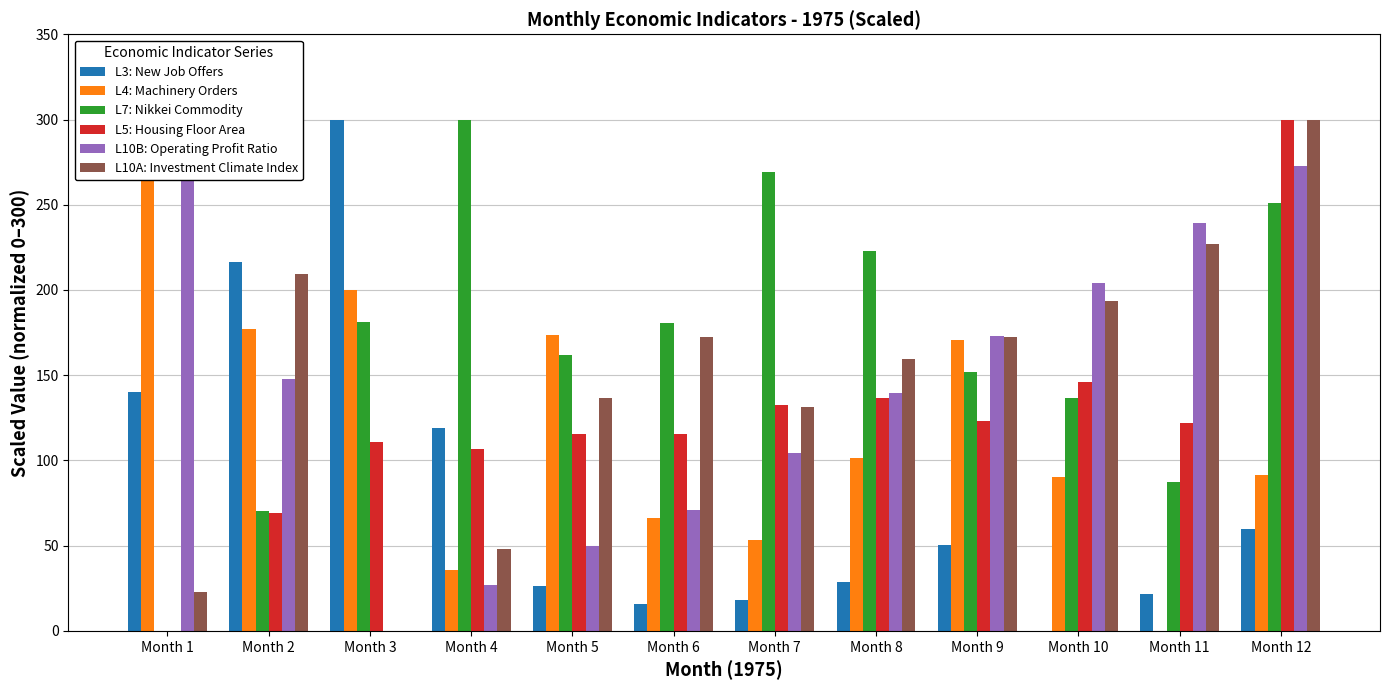

True or false: L10B: Operating Profit Ratio has a value of 300.0 at Month 1.

True